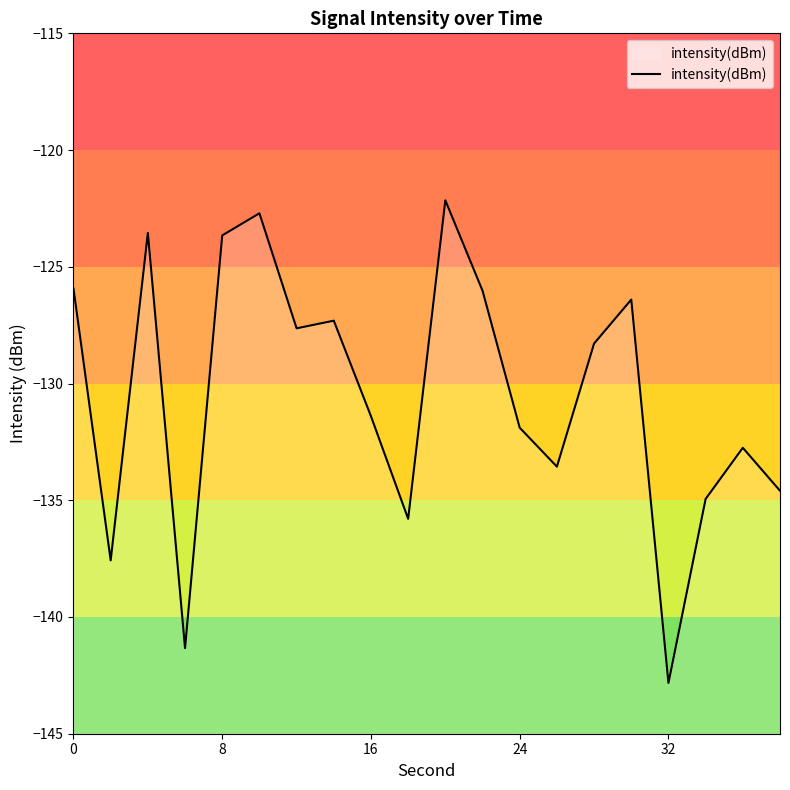

What is the smallest value displayed?

-142.8